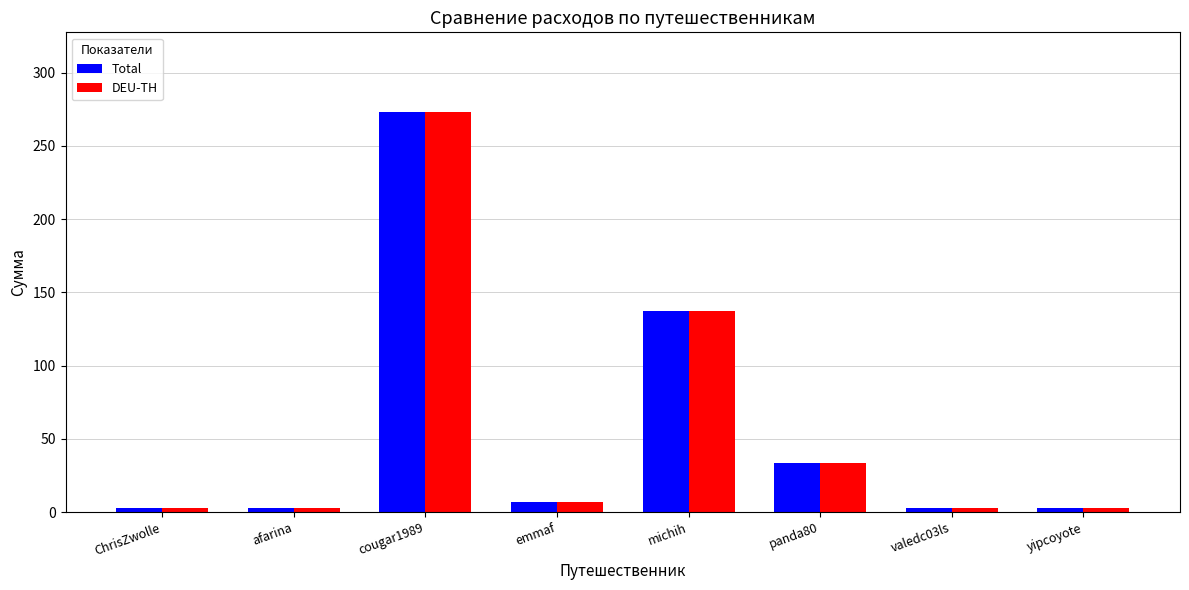

What is the value of the Total bar at the 4th from the left?

6.8